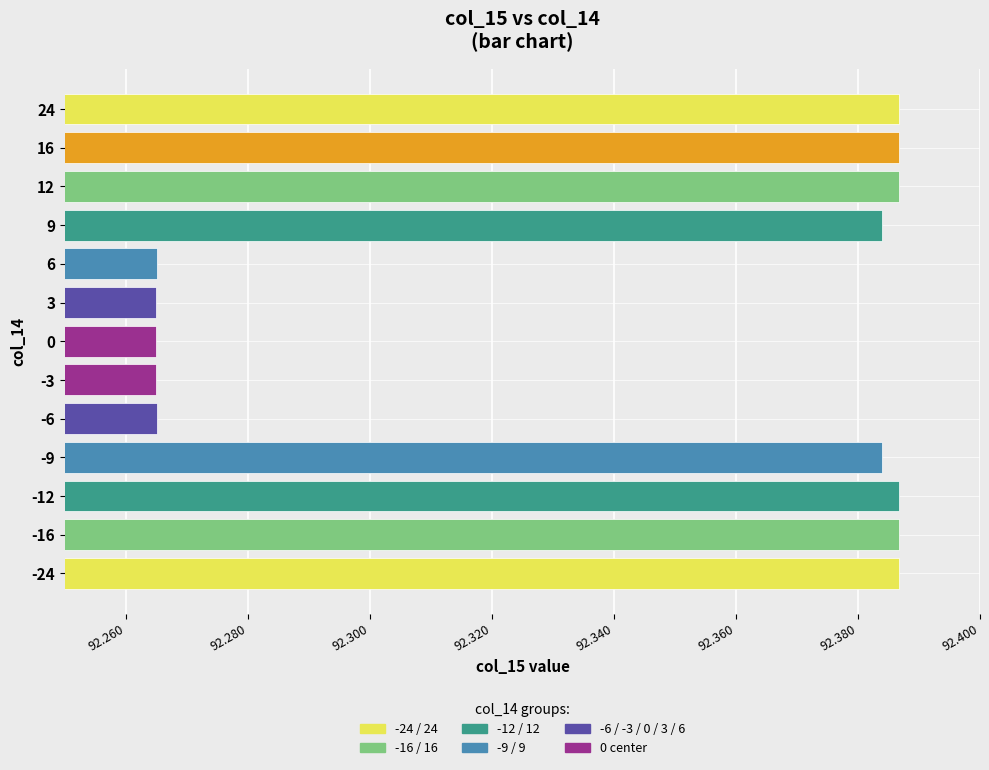

The chart shows a value of 152.6 at -6. True or false?

False